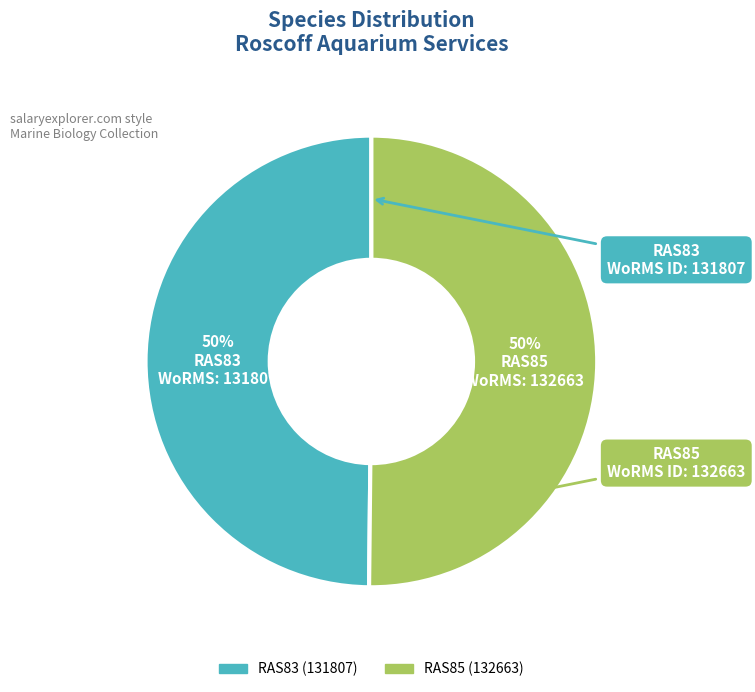

True or false: RAS85 accounts for 42% of the total.

False